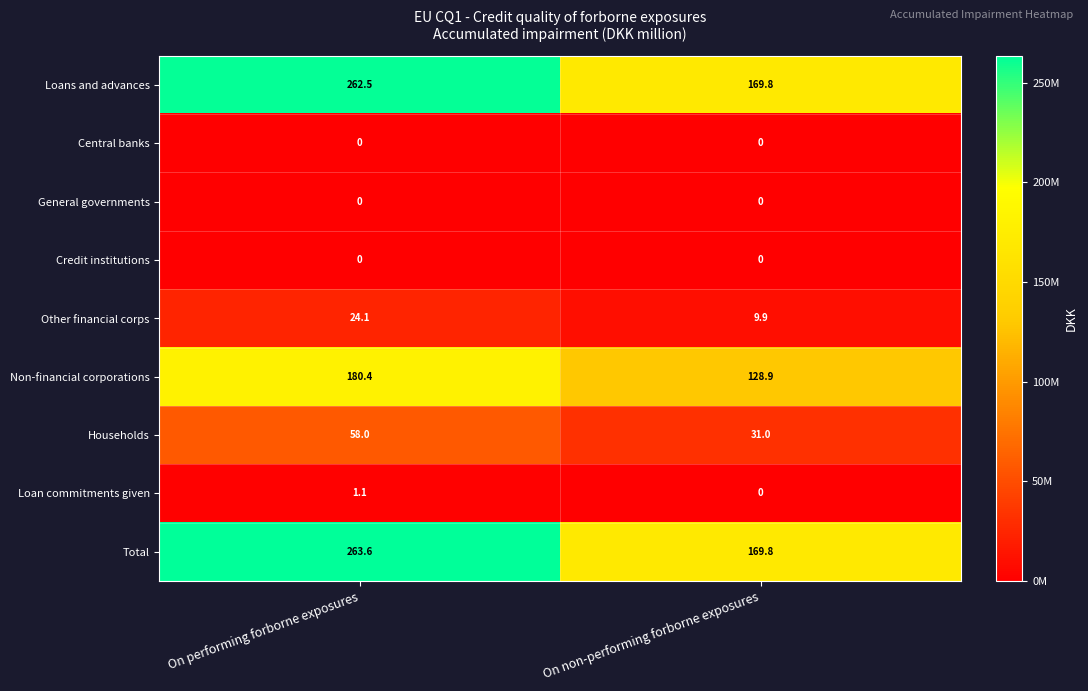

Reading right to left, extract all data points from this chart.

Loans and advances: 169.8	262.5
Central banks: 0.0	0.0
General governments: 0.0	0.0
Credit institutions: 0.0	0.0
Other financial corps: 9.9	24.1
Non-financial corporations: 128.9	180.4
Households: 31.0	58.0
Loan commitments given: 0.0	1.1
Total: 169.8	263.6